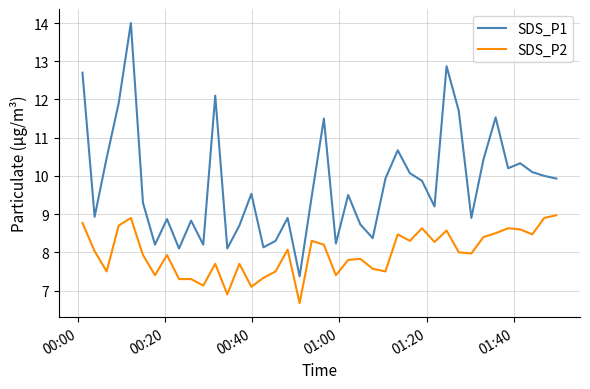

True or false: SDS_P2 and SDS_P1 cross at least once.

False